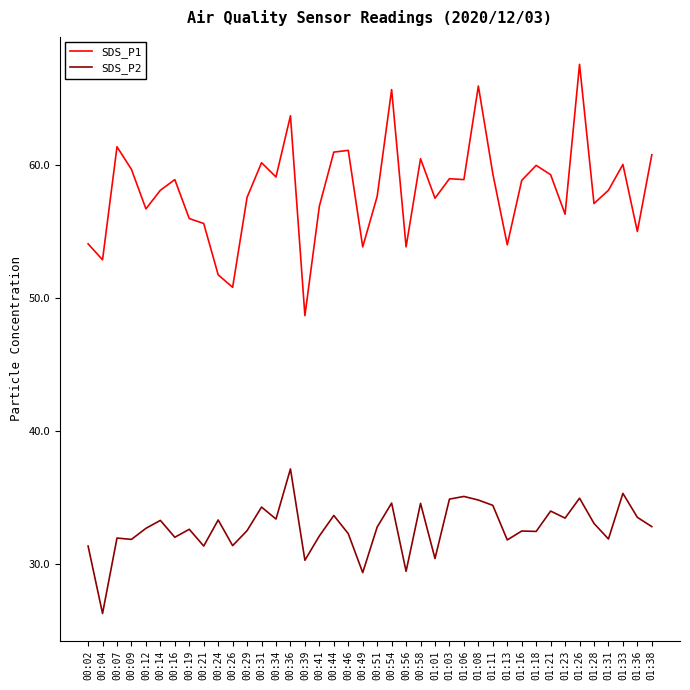

At which category does the chart reach its minimum across all series?

00:04